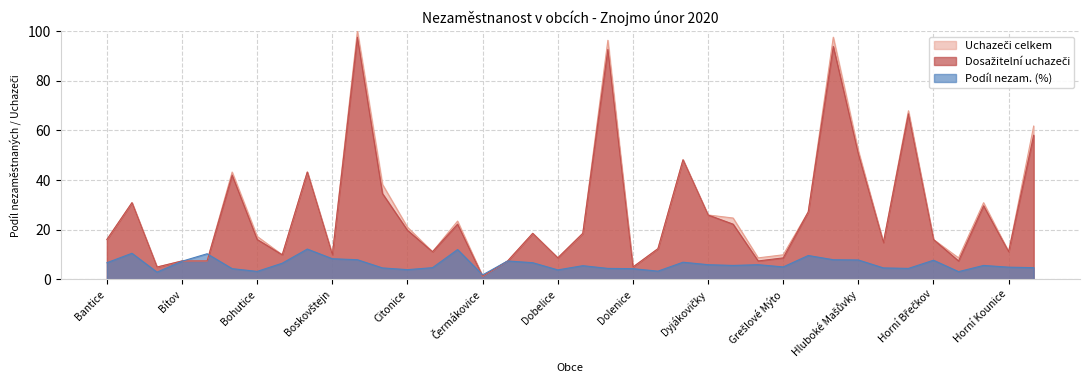

What is the average value of the Podíl nezam. (%) series?

6.1